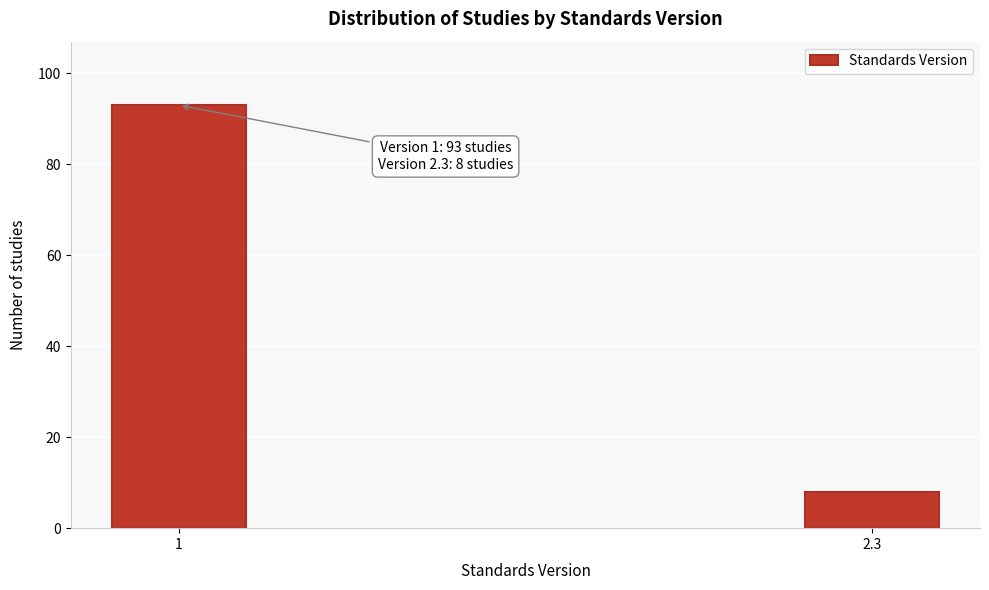

Reading left to right, what are all the values shown in this chart?

93	8